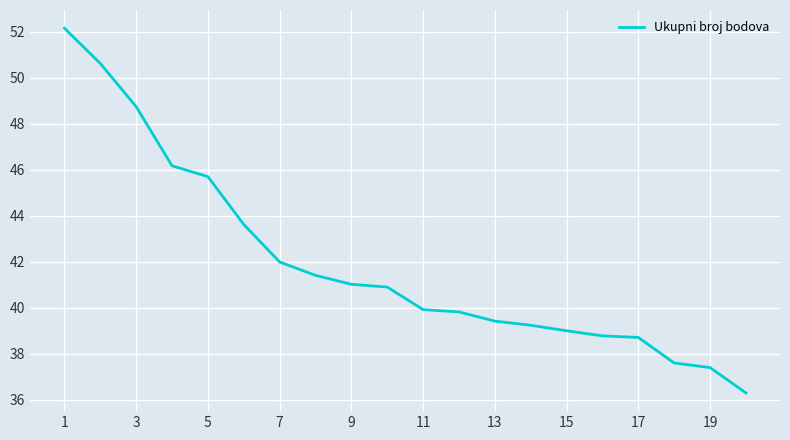

What is the maximum value shown in the chart?

52.1